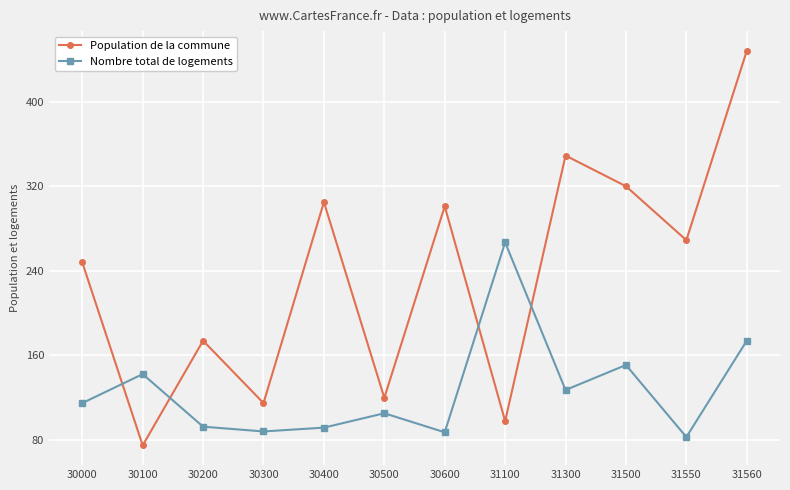

At which label does Population de la commune reach its peak?

31560